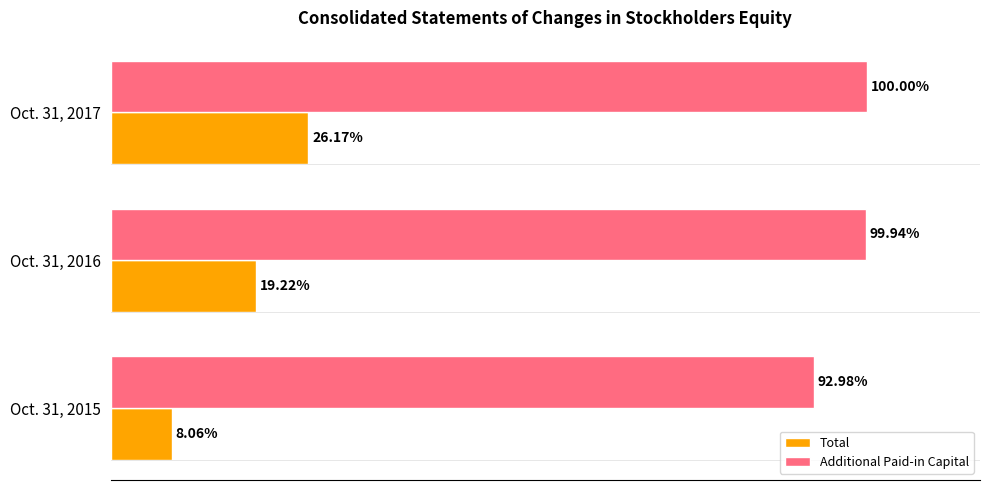

At which category is the sum across all series the highest?

Oct. 31, 2017